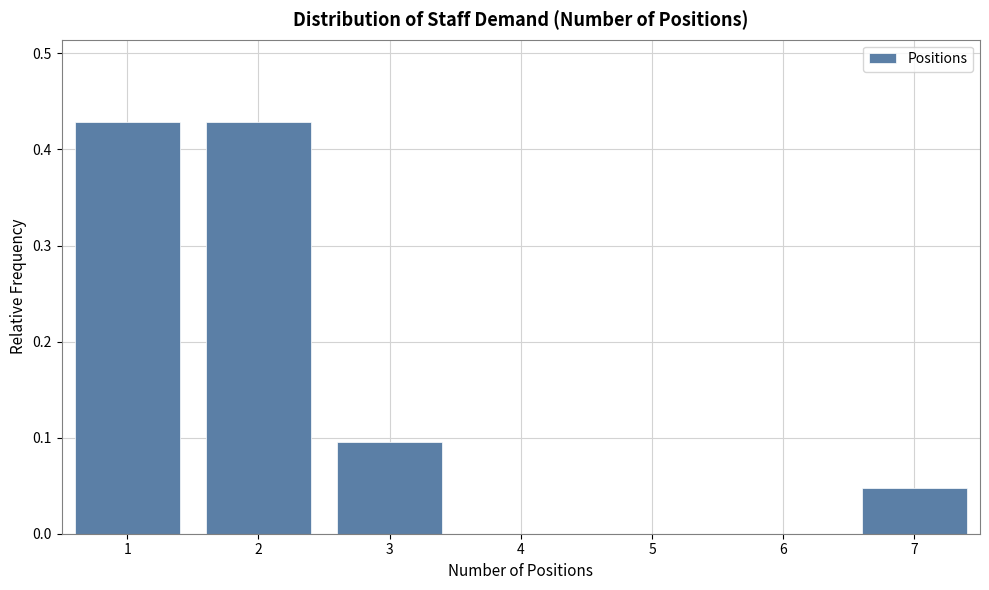

Is it true that the value at 7 is 0.0?

True